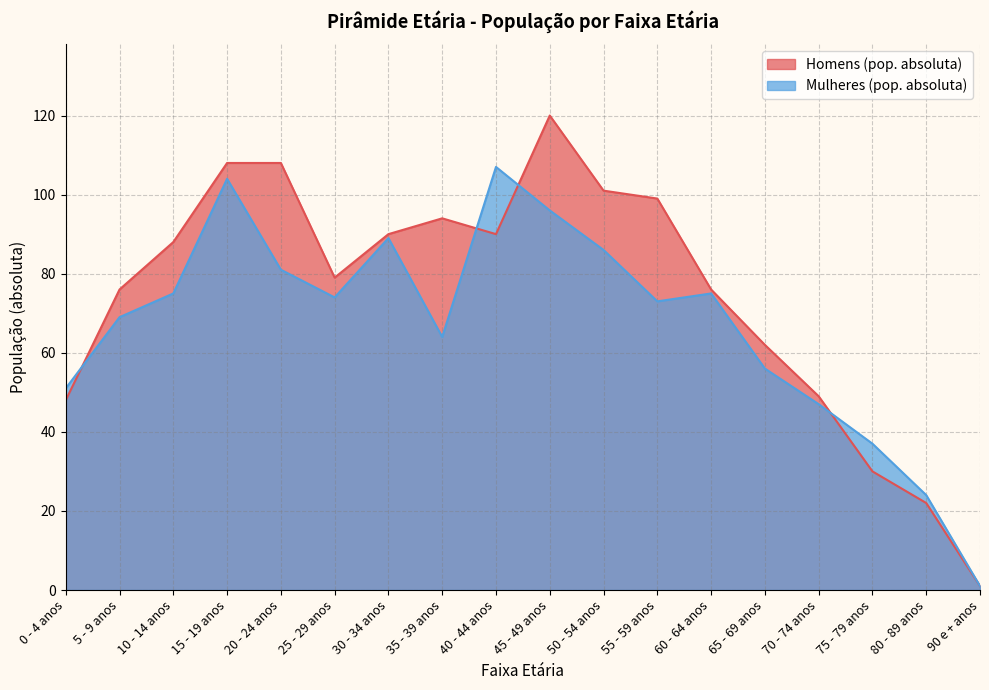

What is the difference between the maximum and minimum values in the Mulheres (pop. absoluta) series?

106